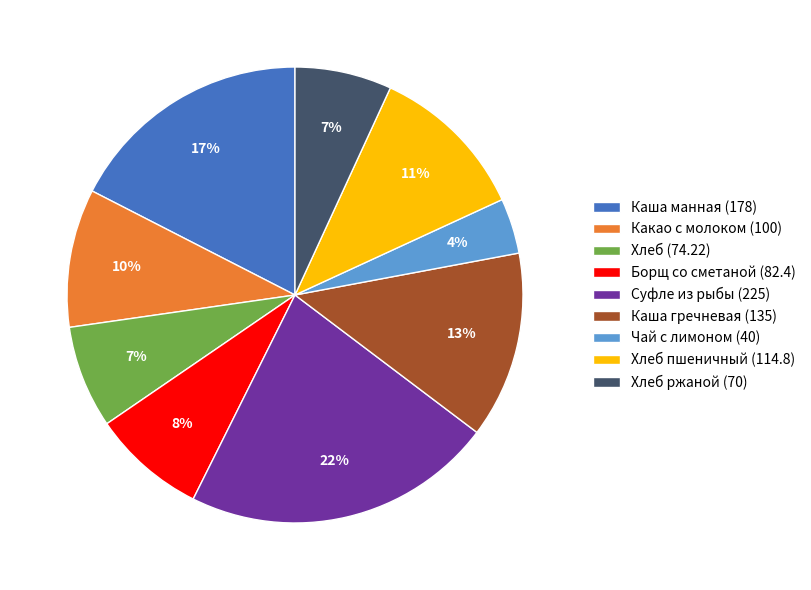

What is the ratio of the value at Хлеб ржаной (70) to the value at Хлеб пшеничный (114.8)?

0.6